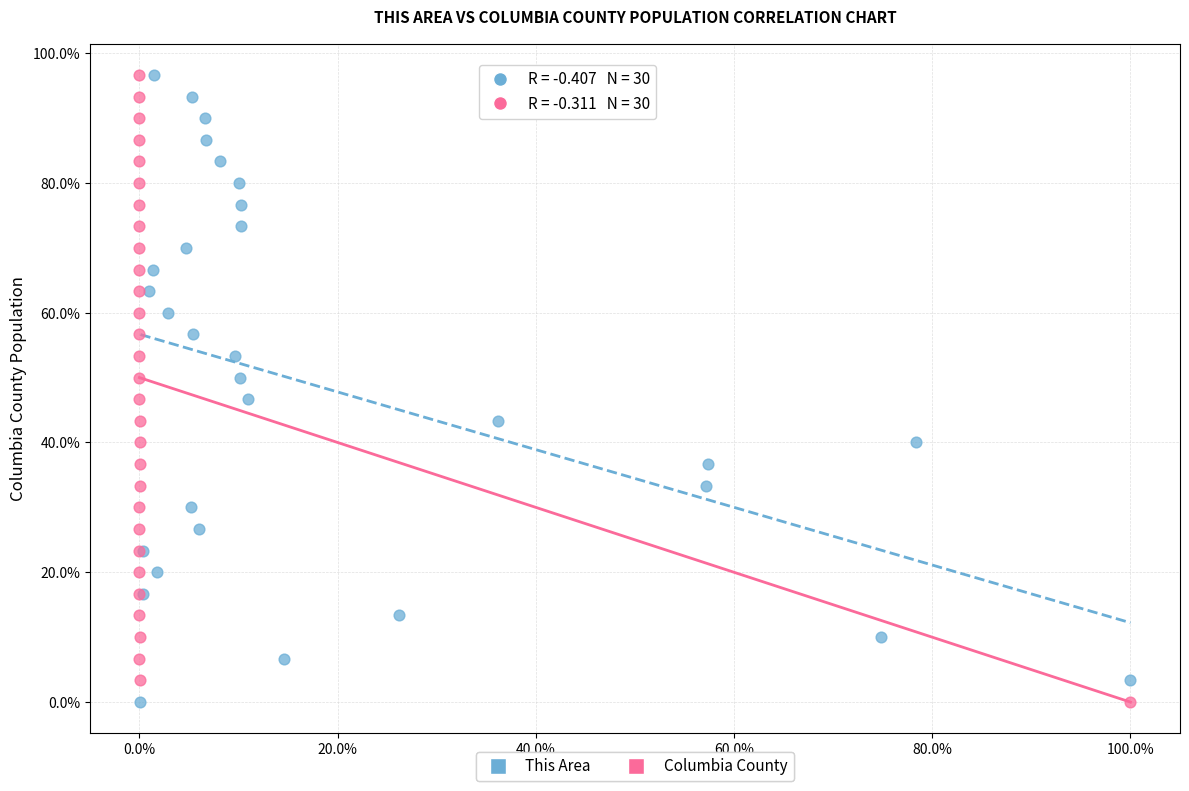

What are all the series names shown in the legend?

This Area, Columbia County